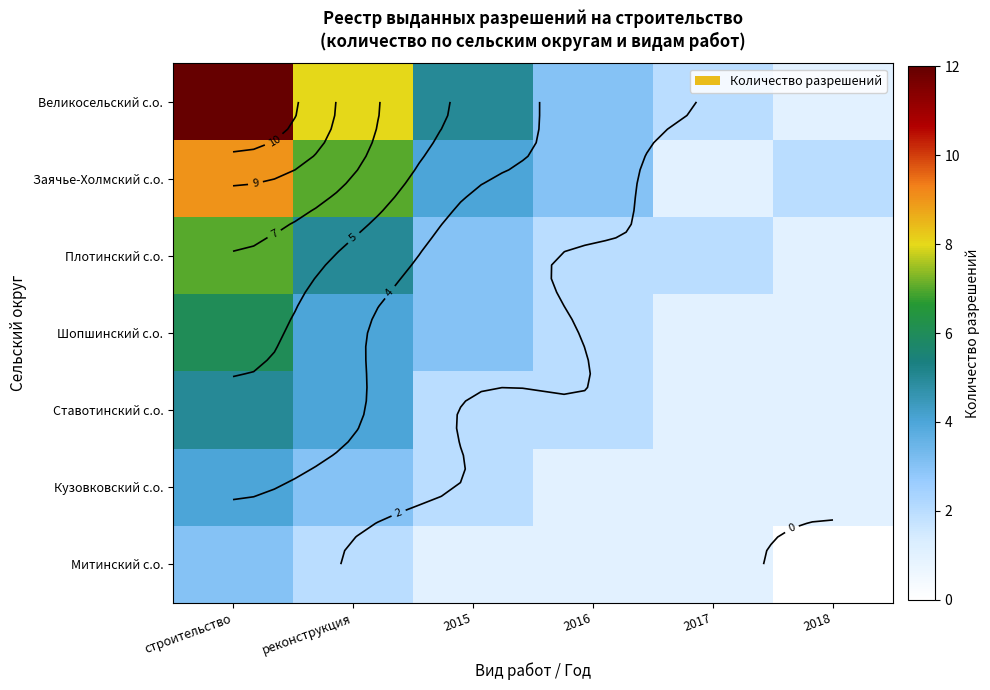

What is the difference between the maximum and minimum values in the Заячье-Холмский с.о. series?

8